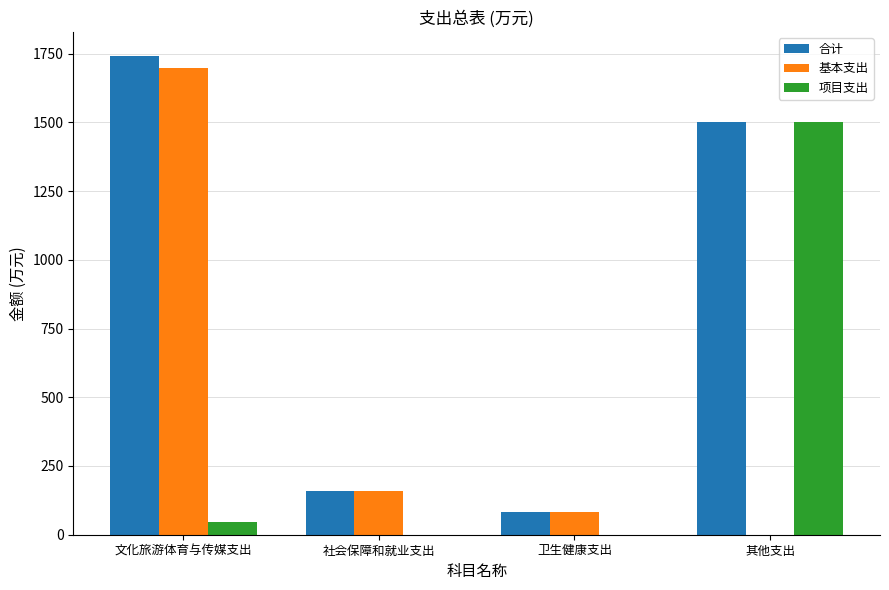

Is it true that 合计 equals 159.6 at 社会保障和就业支出?

True